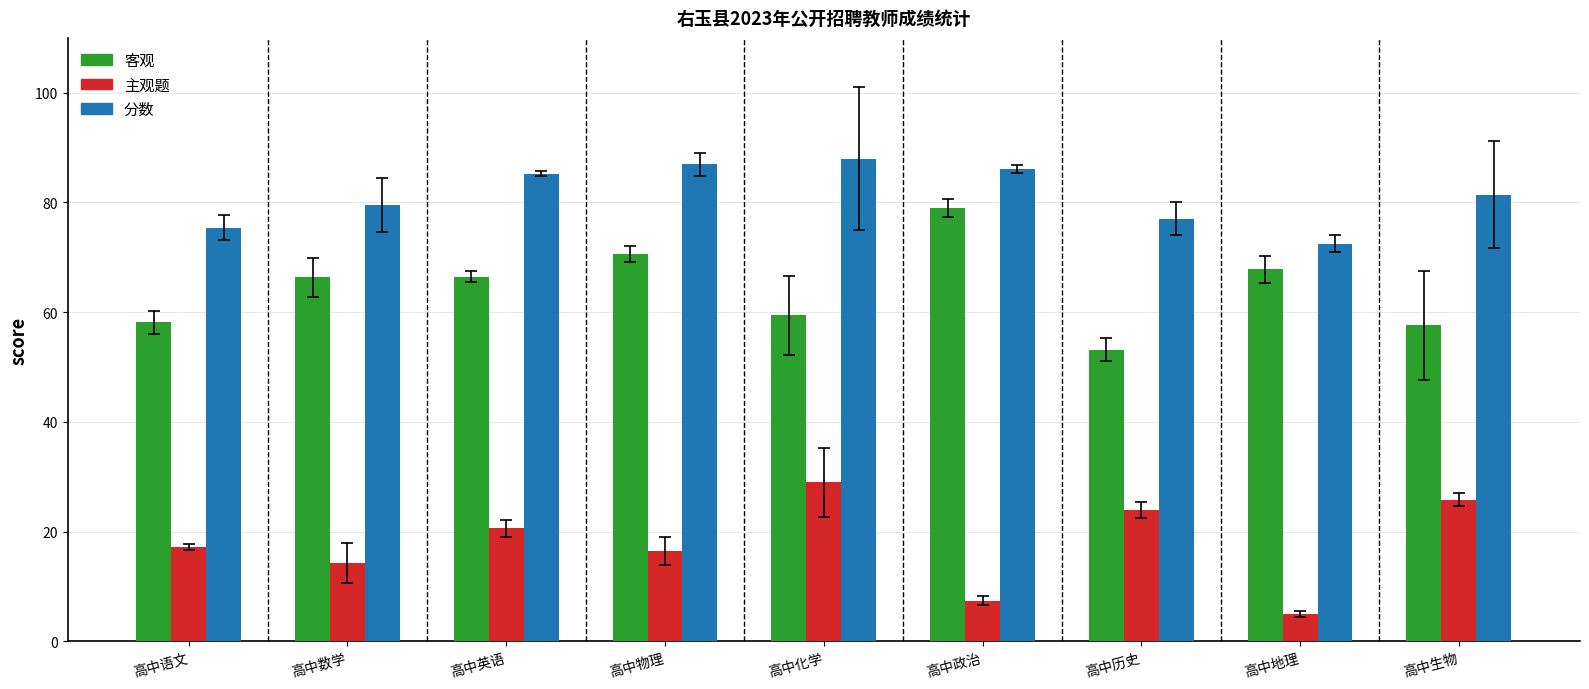

What is the difference between the 主观题 values at 高中历史 and 高中数学?

9.7